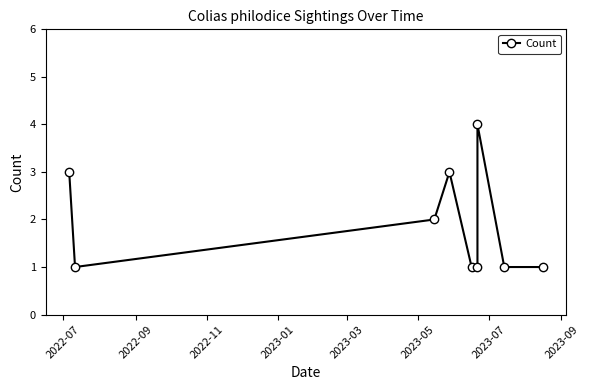

The value at 2023-03 is 1. True or false?

True